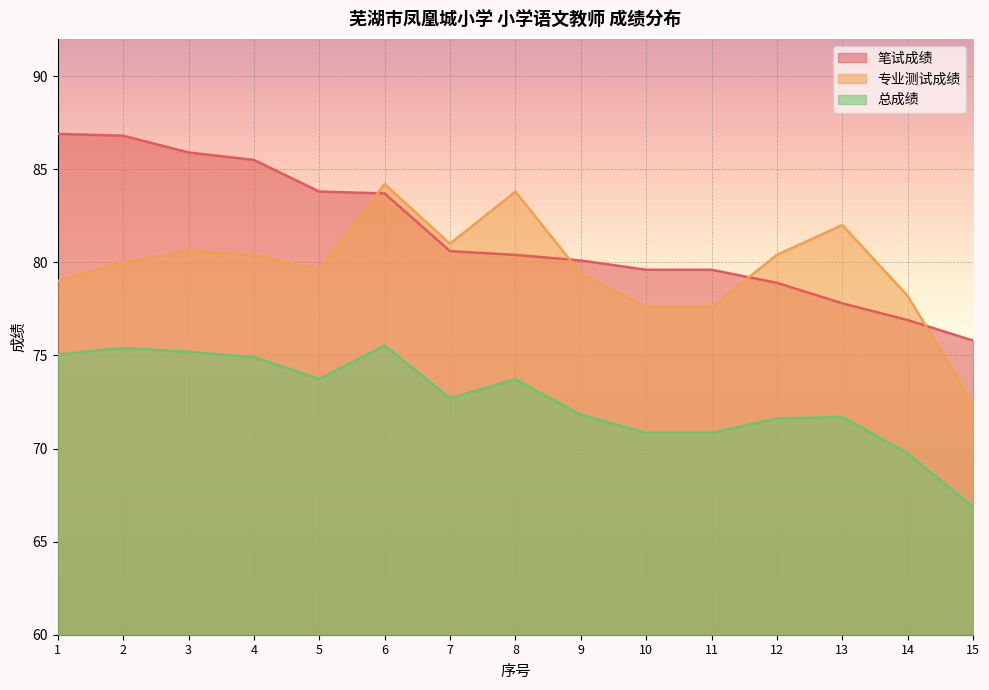

At which category does 总成绩 reach its first local valley?

5